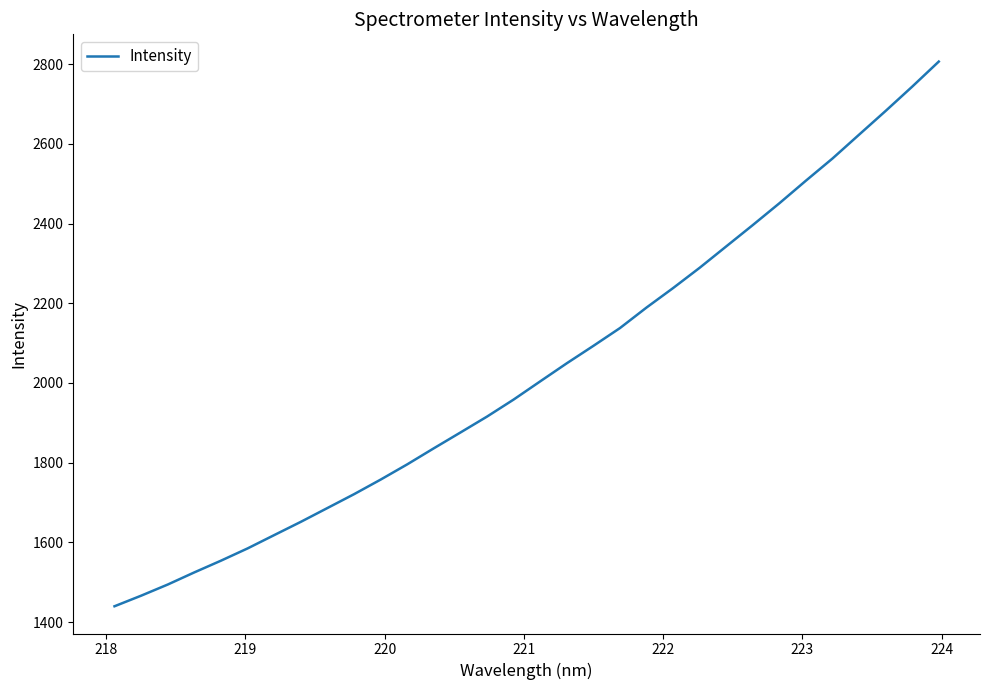

What is the difference between the maximum and minimum values?

1366.4